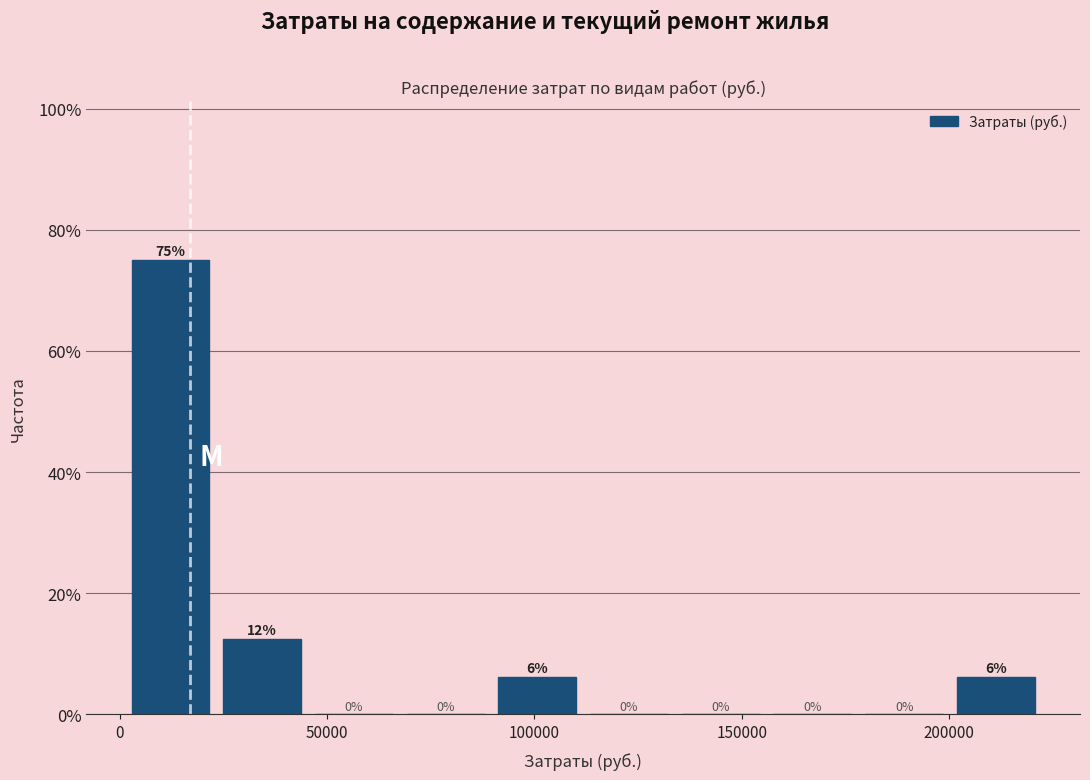

Over which range of the x-axis is the bar tallest?

5000 to 25000